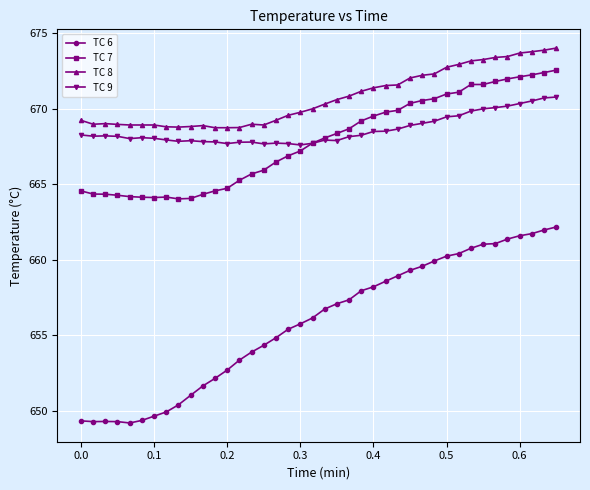

What is the maximum value for TC 9?

670.8